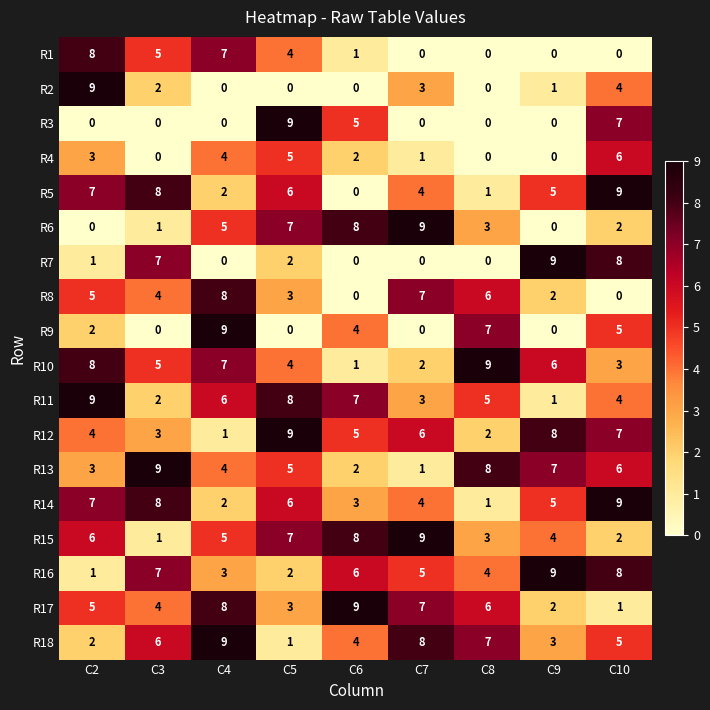

What is the difference between the second highest and minimum values in the R1 series?

7